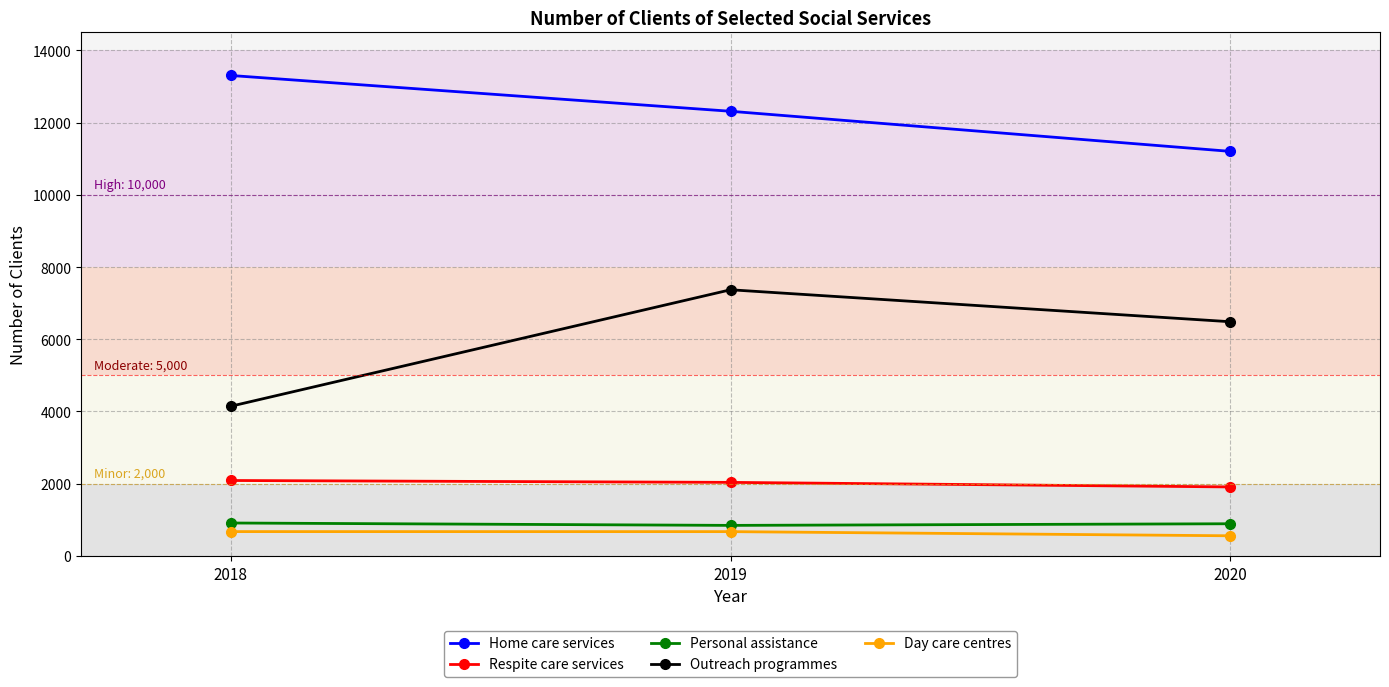

How many lines are shown in the chart?

5